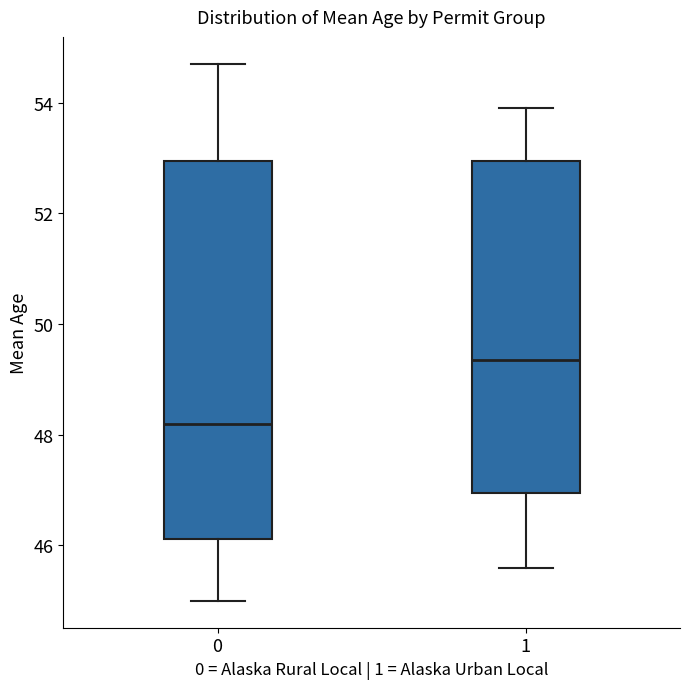

Where does the upper whisker of the box at x = 0 end on the y-axis? The values are not printed on the chart, so give them approximately, as read against the axis.

54.8